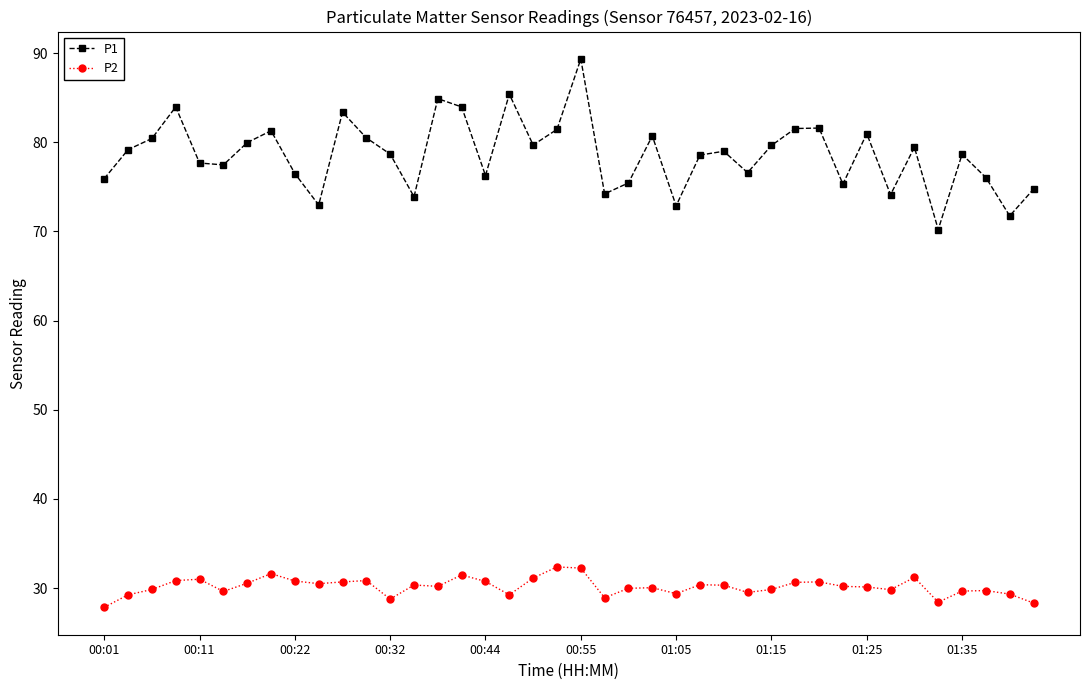

List the series in order of their peak value, highest first.

P1, P2